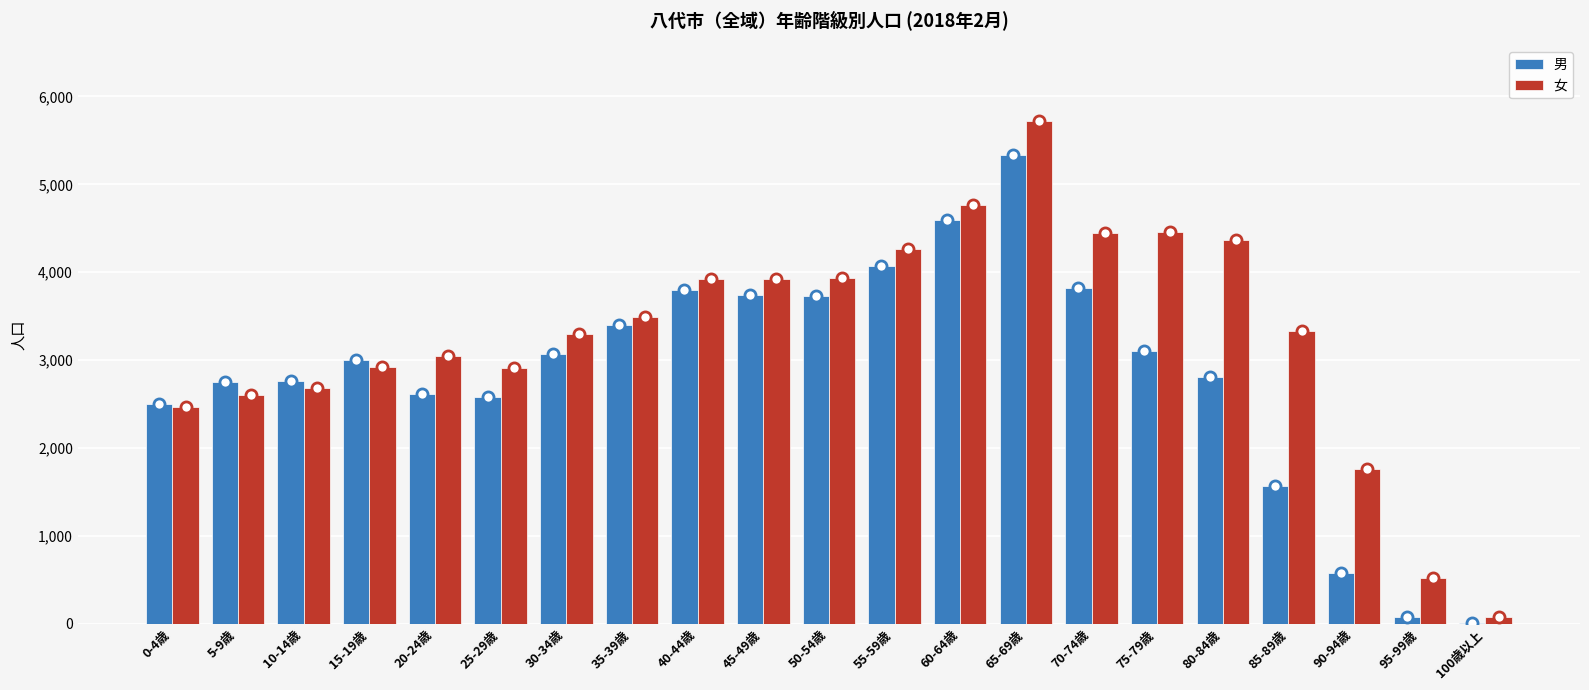

Is the value of 女 at 0-4歳 greater than the value of 男 at 60-64歳?

No